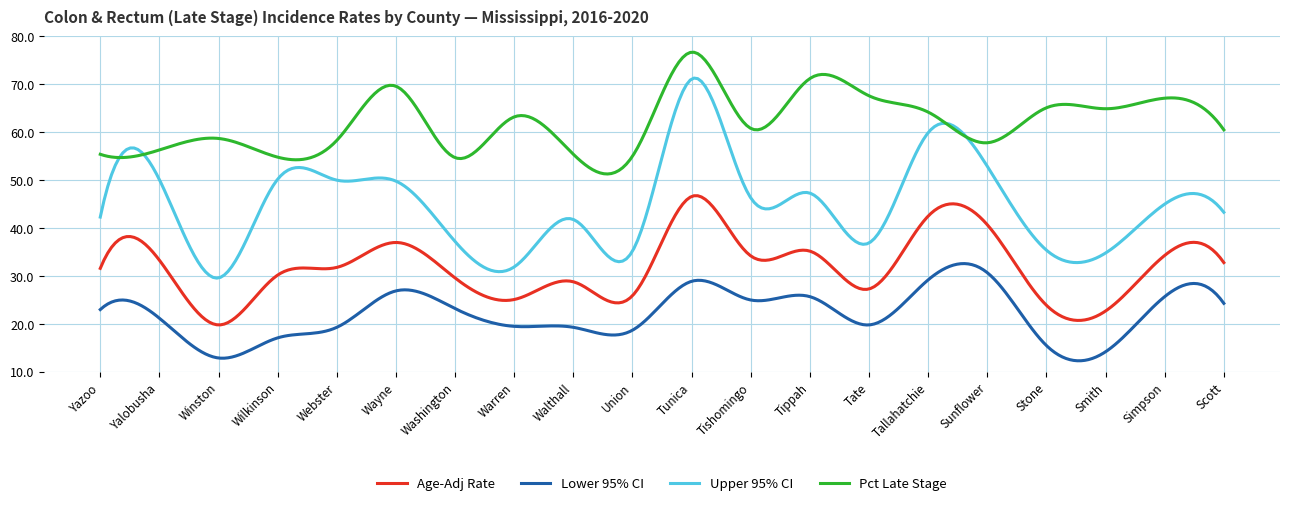

How many distinct data groups are displayed?

4